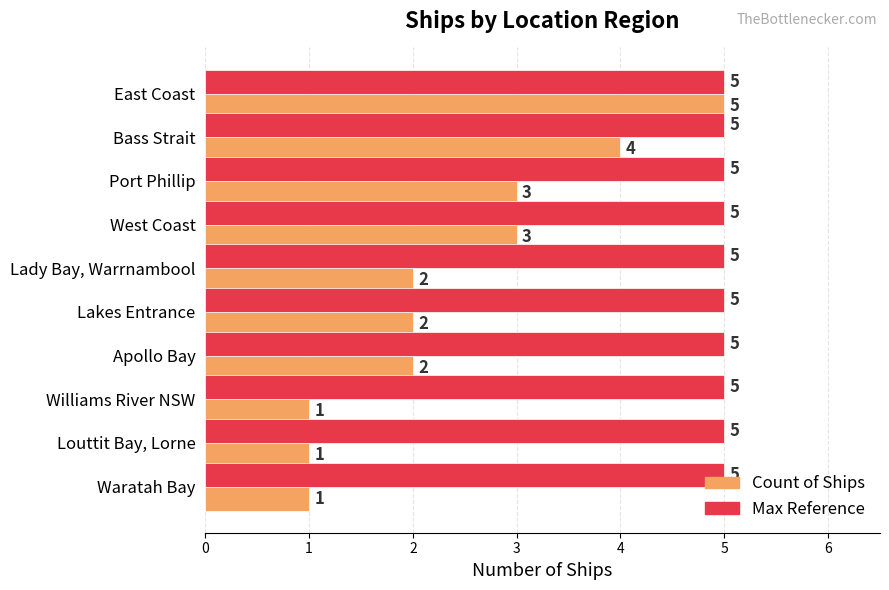

Is the value of Count of Ships at West Coast greater than the value of Max Reference at Lakes Entrance?

No